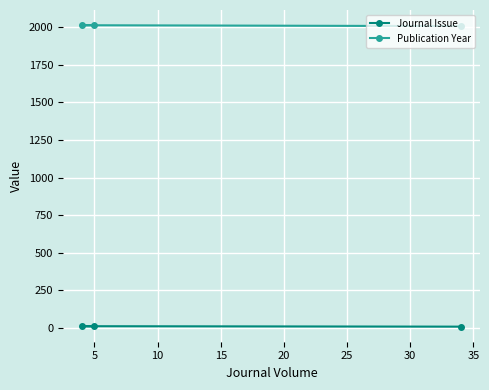

True or false: Publication Year has a value of 2013 at 5.

True